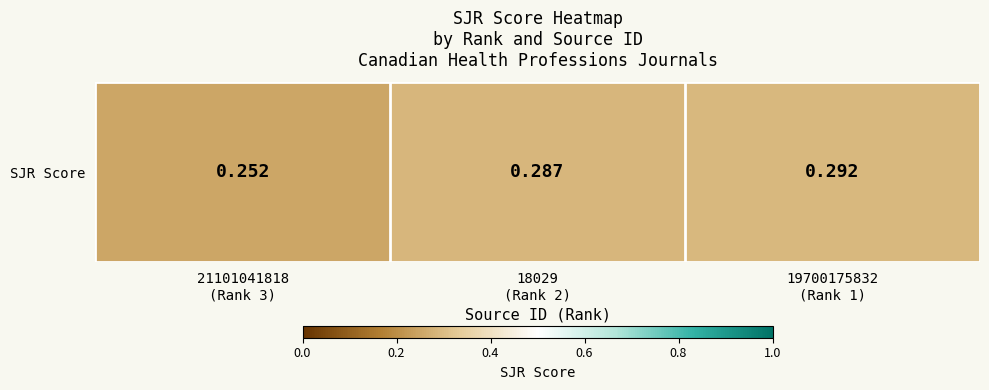

List the labels in order of value, largest first.

19700175832
(Rank 1), 18029
(Rank 2), 21101041818
(Rank 3)